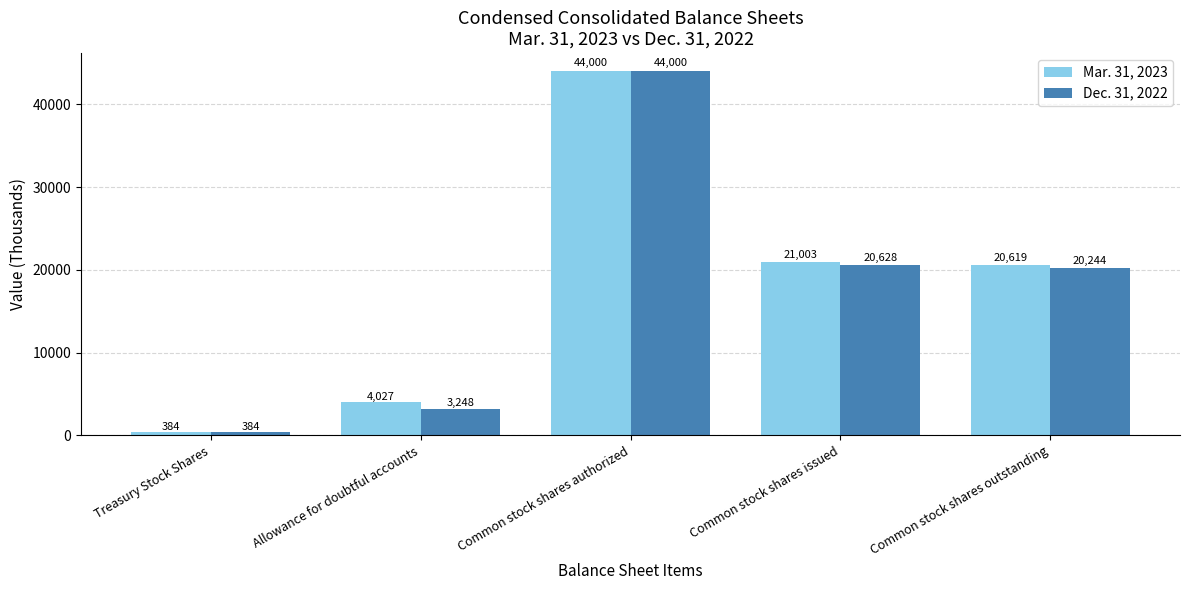

What is the spread (max minus min) of values at Common stock shares issued?

375